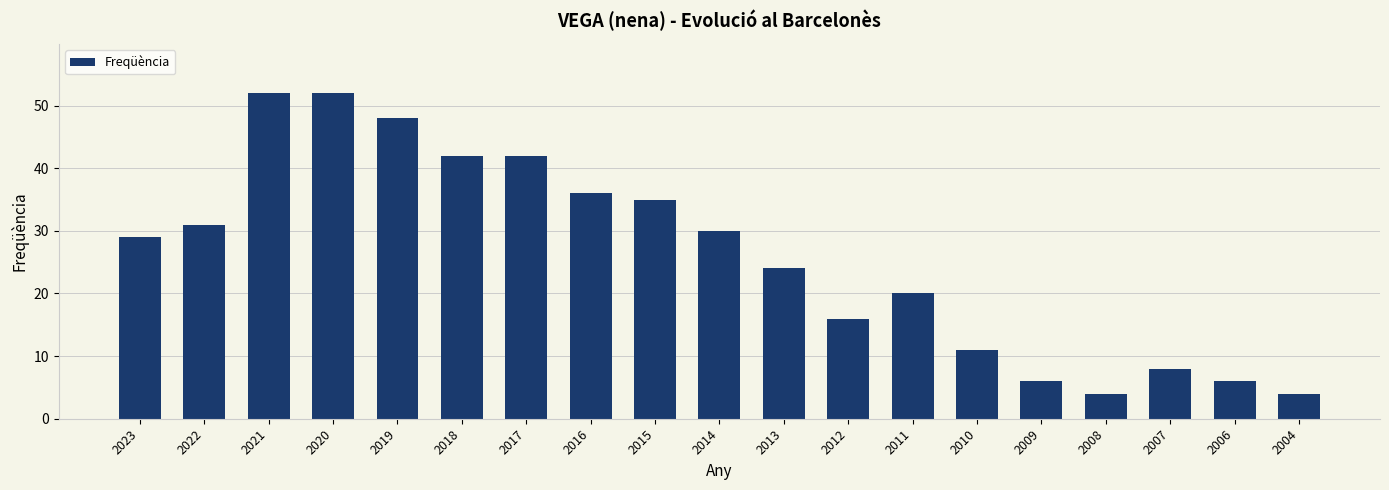

What is the change in value from 2015 to 2012?

-19